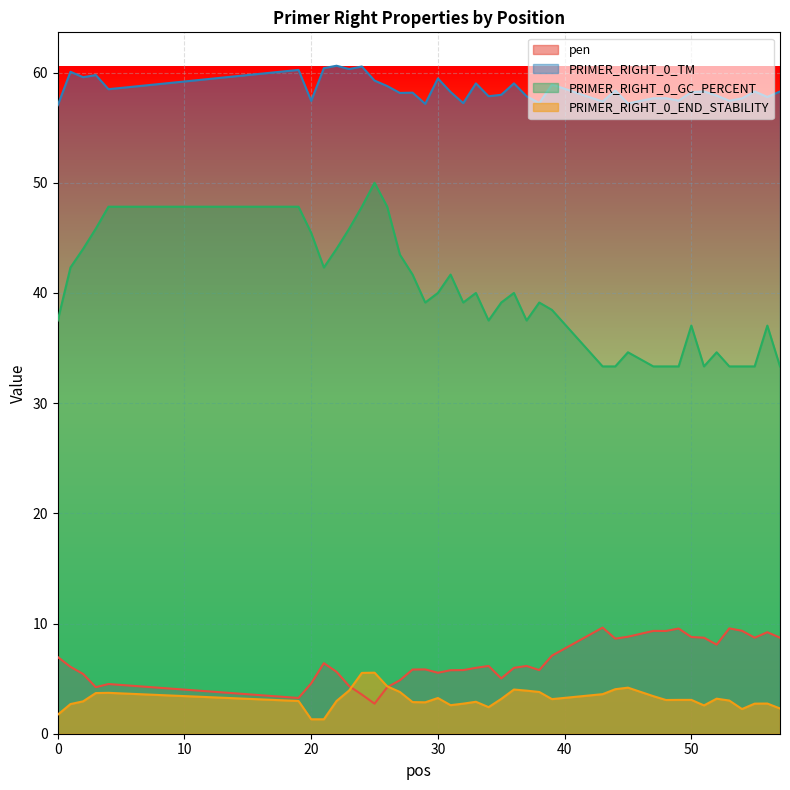

Where is the first local maximum for PRIMER_RIGHT_0_END_STABILITY?

4